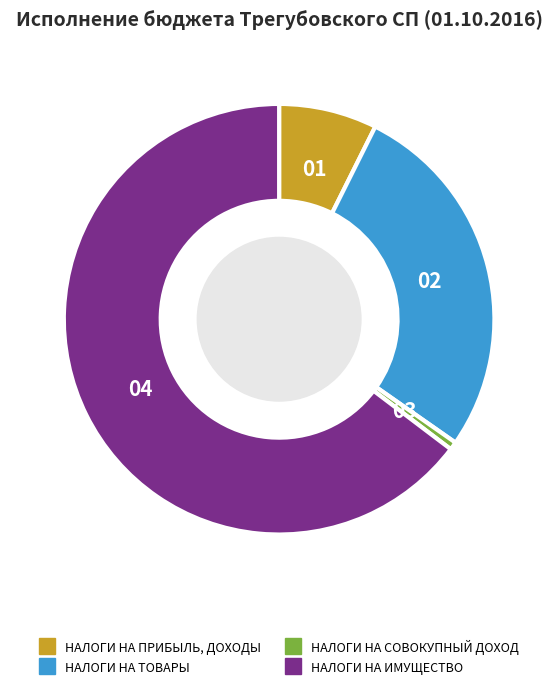

Do НАЛОГИ НА СОВОКУПНЫЙ ДОХОД and НАЛОГИ НА ТОВАРЫ together represent more than half of the pie?

No